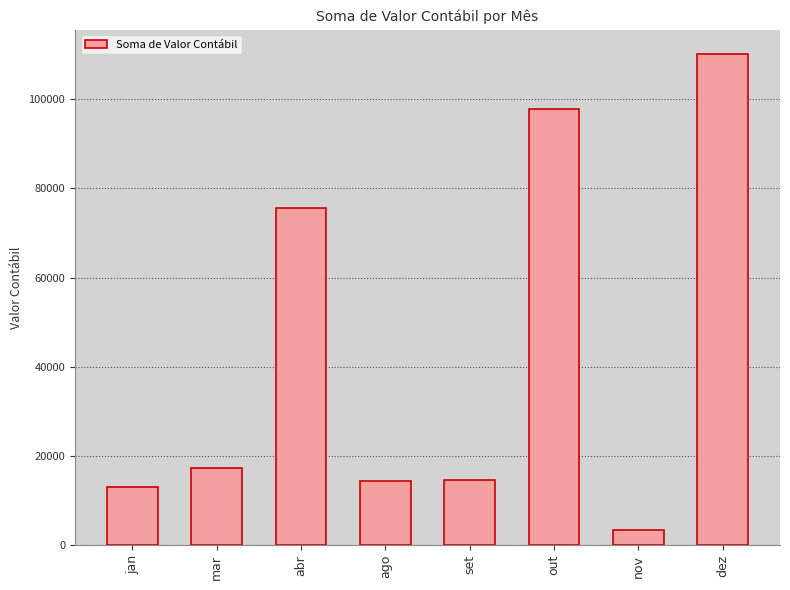

What is the label of the 4th bar from the right?

set